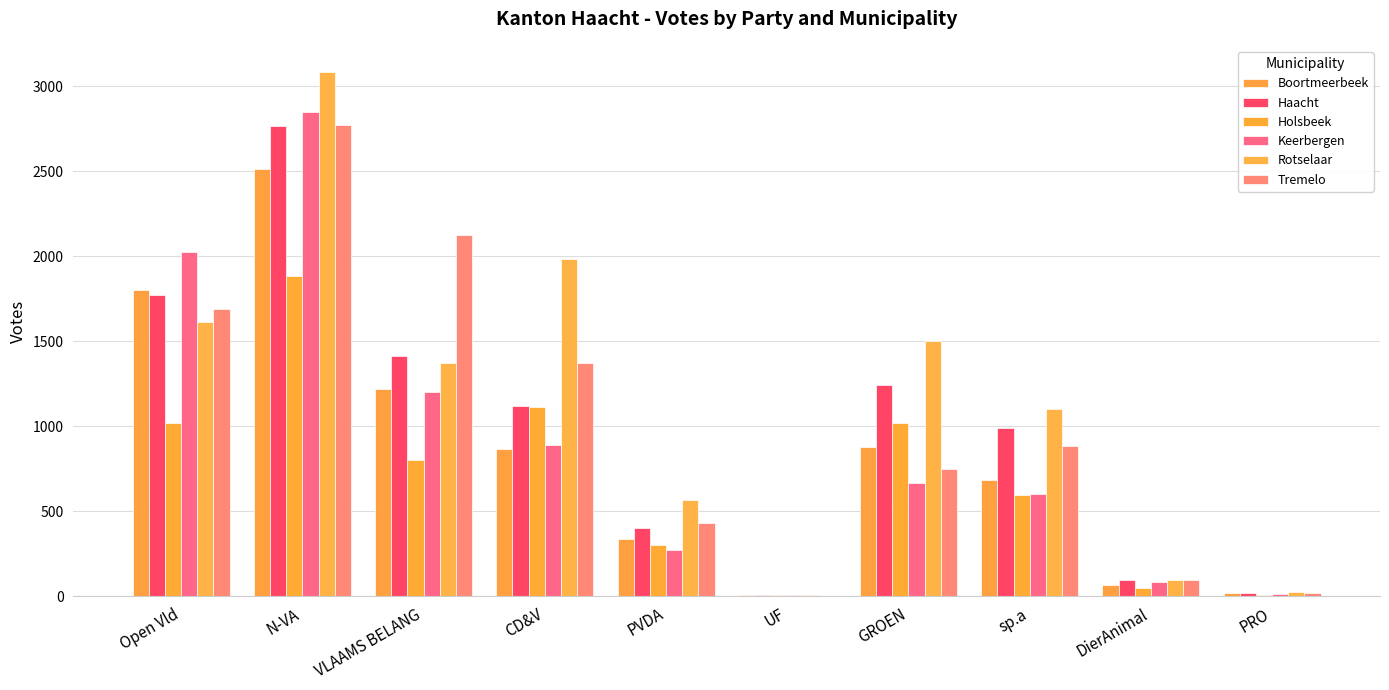

At which label does Boortmeerbeek first exceed 869?

Open Vld